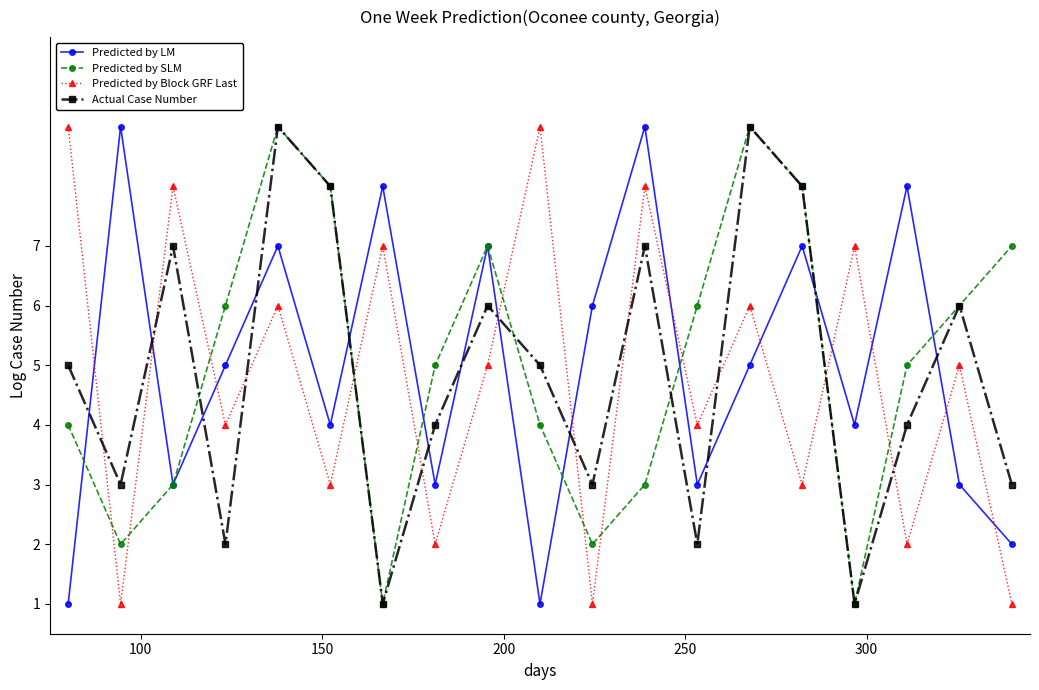

How many interior local valleys does the Predicted by Block GRF Last series have?

8